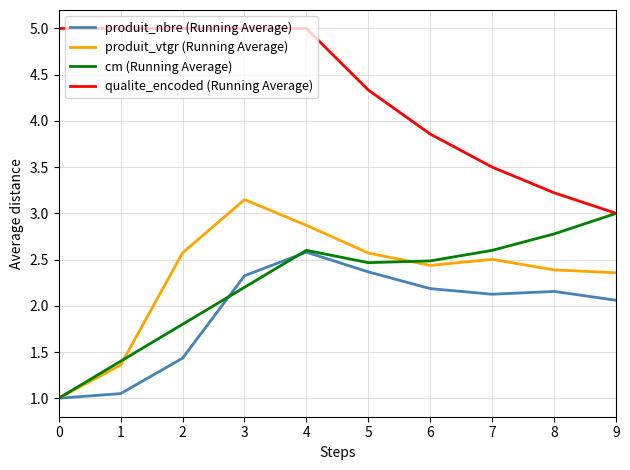

What are all the series names shown in the legend?

produit_nbre (Running Average), produit_vtgr (Running Average), cm (Running Average), qualite_encoded (Running Average)